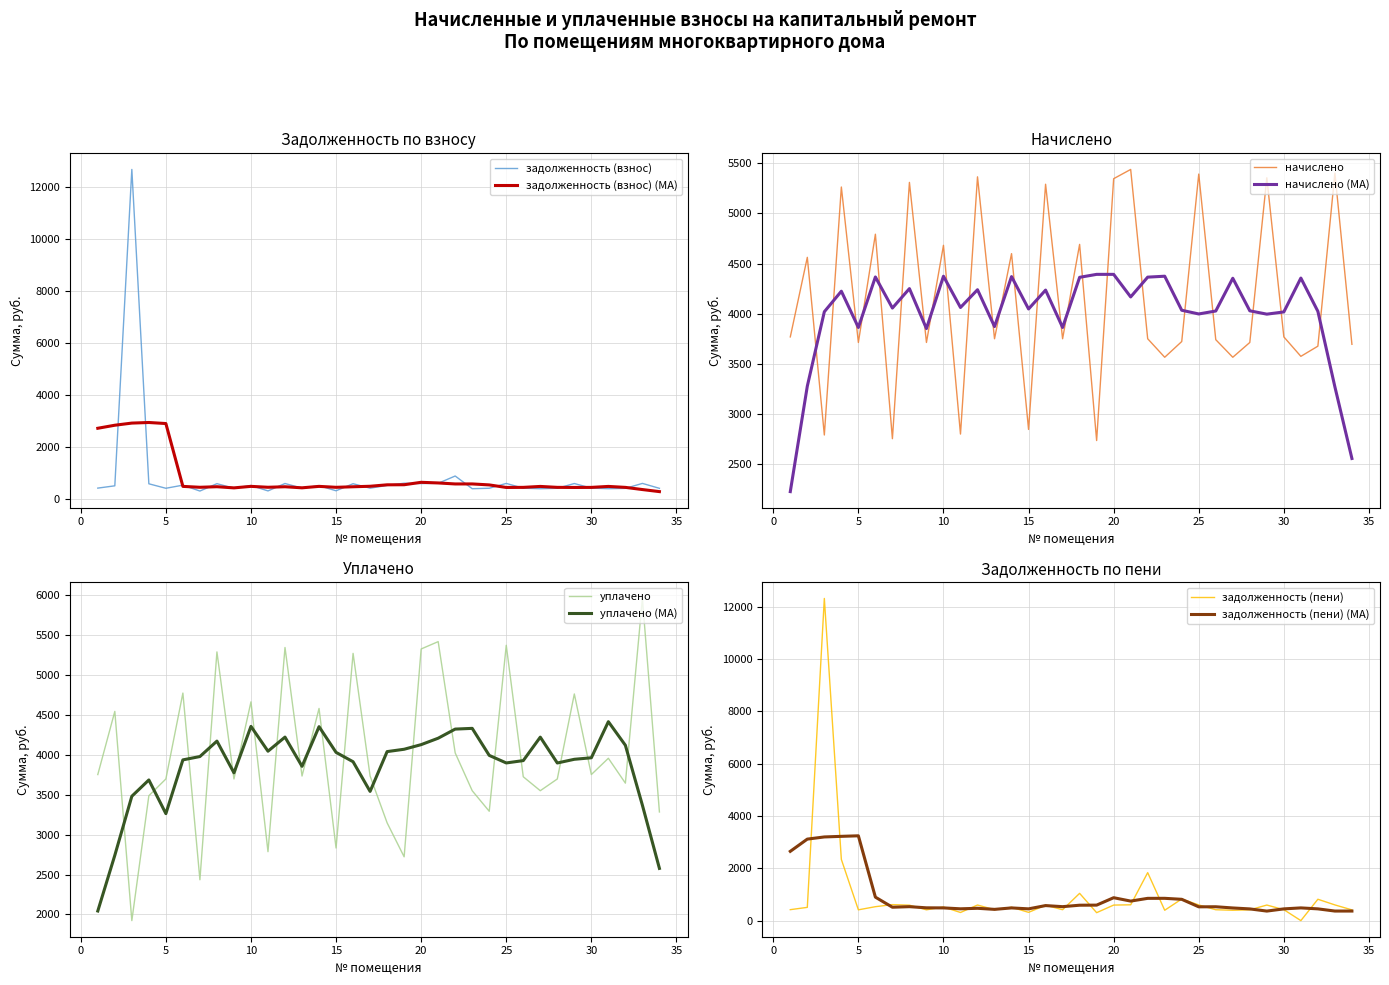

How many data points in уплачено are less than 3733?

16